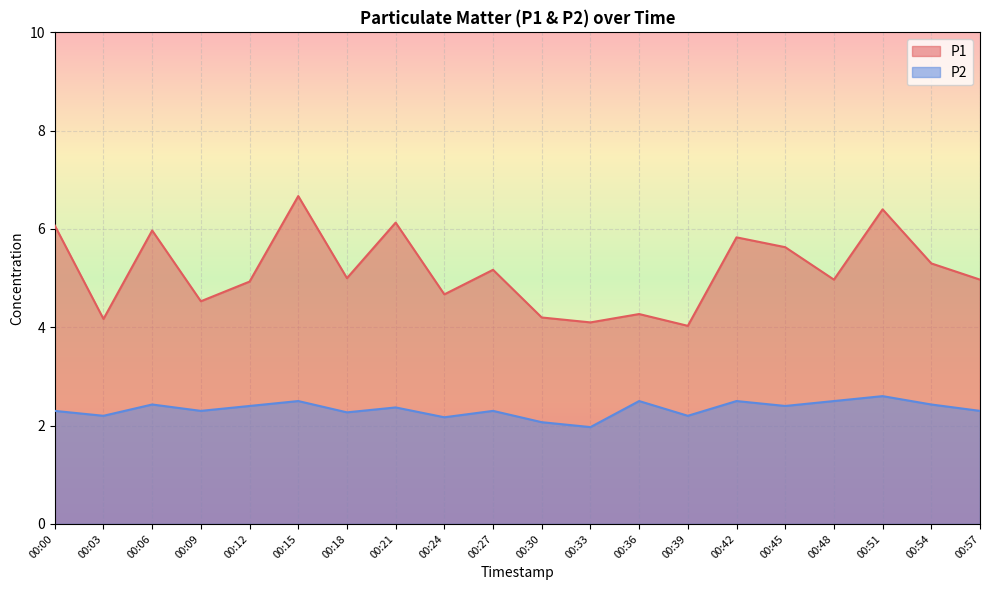

In P1, how many points are lower than both neighbors (excluding endpoints)?

7